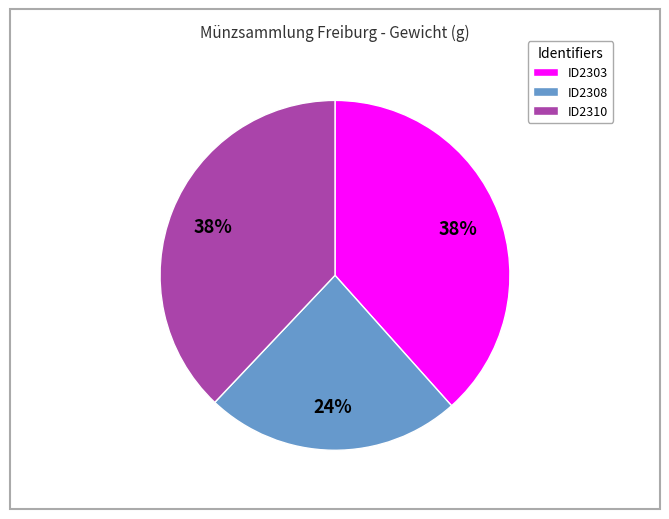

The ID2310 slice represents 38% of the pie. True or false?

True